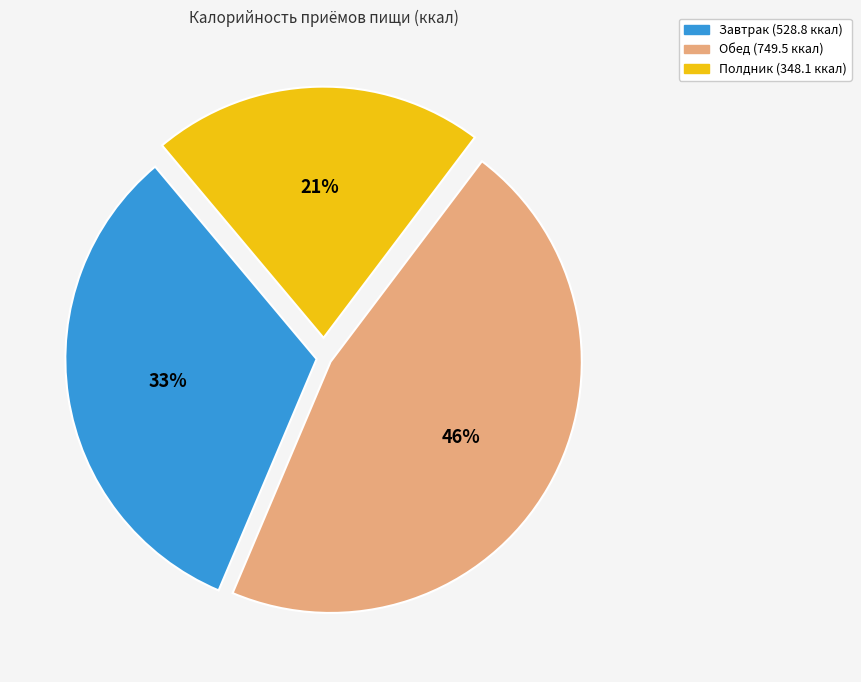

How many slices are in this pie chart?

3